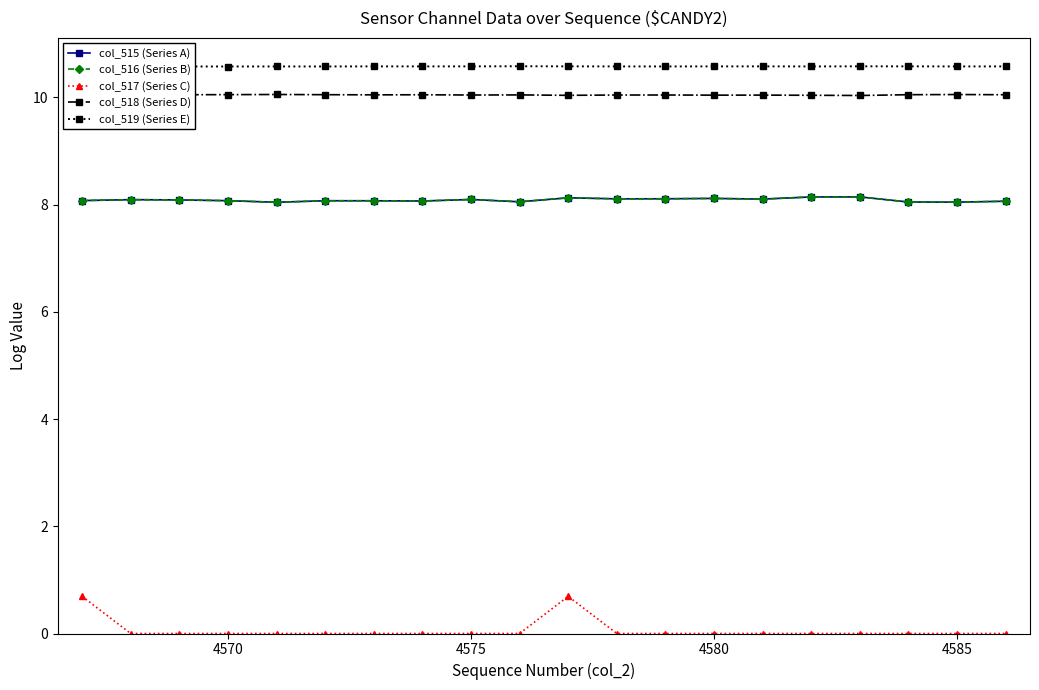

How many lines are shown in the chart?

5